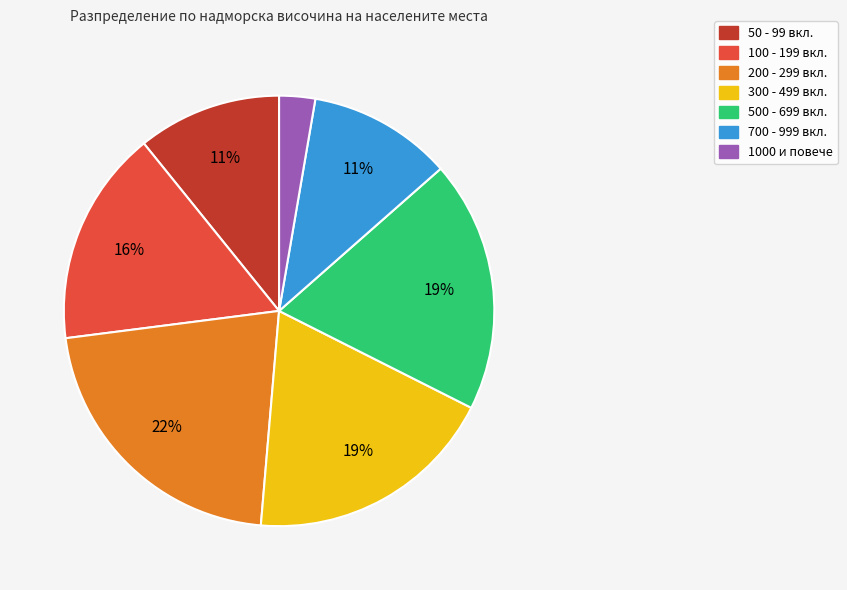

To the nearest percent, what is the average slice percentage?

14%